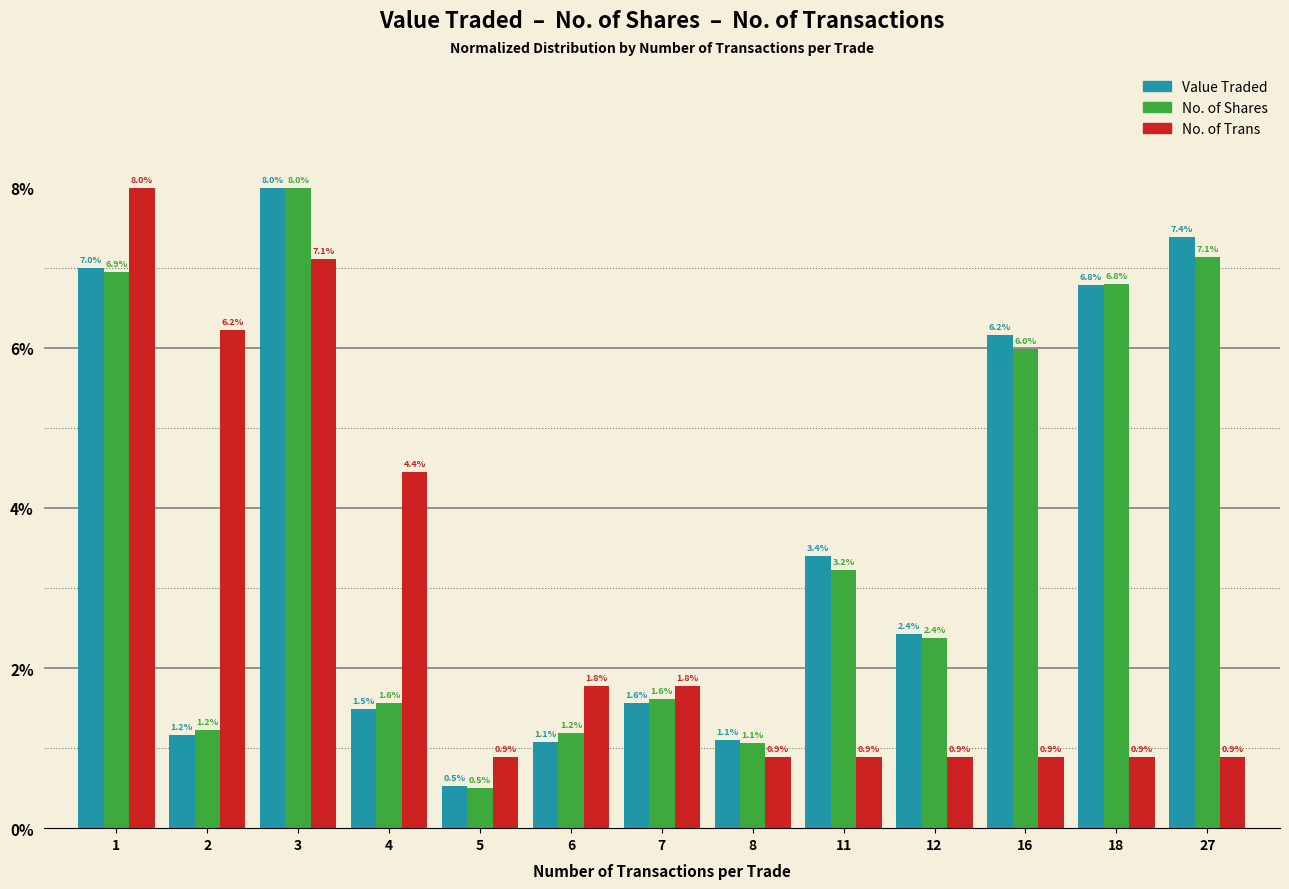

Is it true that No. of Trans equals 1.8 at 6?

True